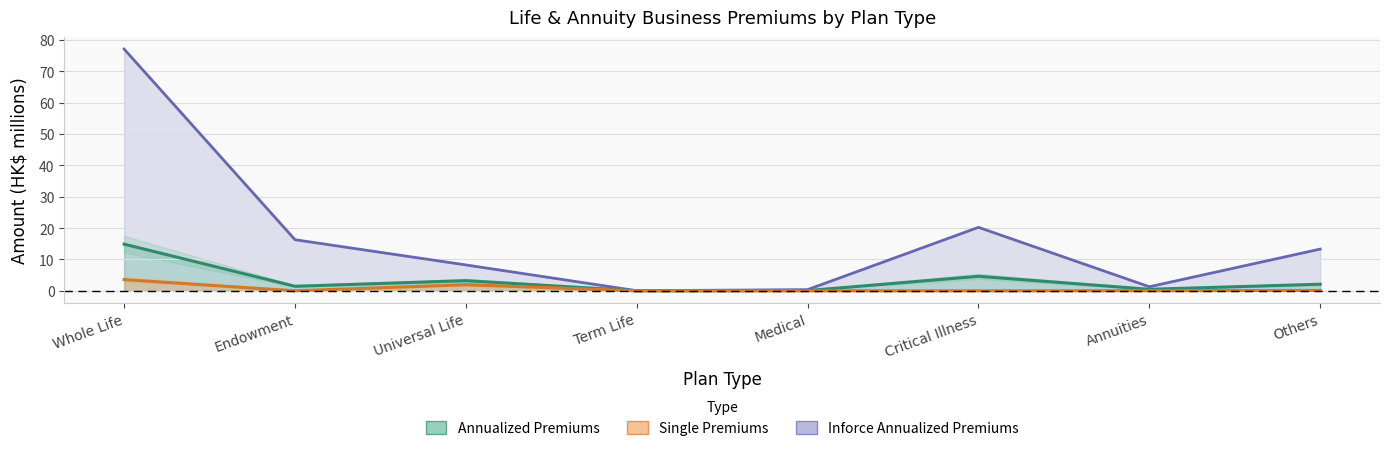

True or false: Inforce Annualized Premiums and Single Premiums intersect in this chart.

False